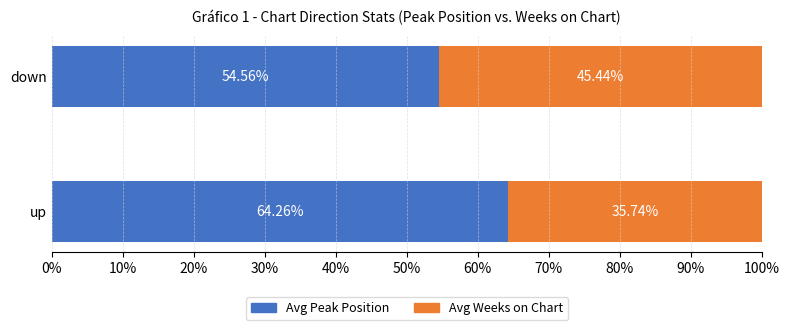

At which label does Avg Peak Position reach its peak?

up